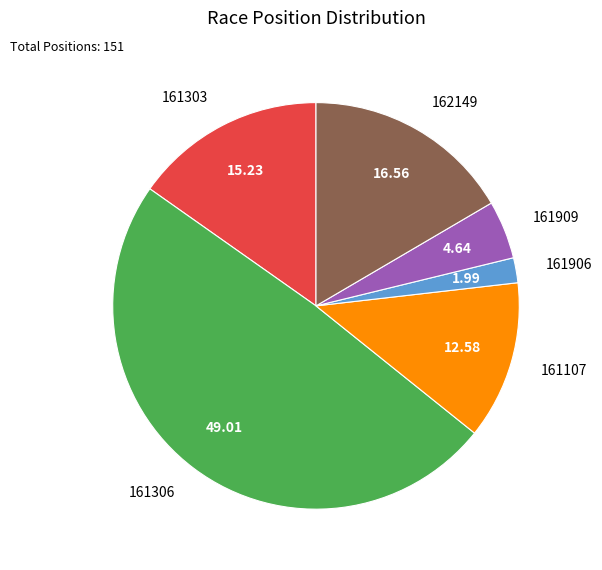

Is there any slice that represents more than half of the pie?

No